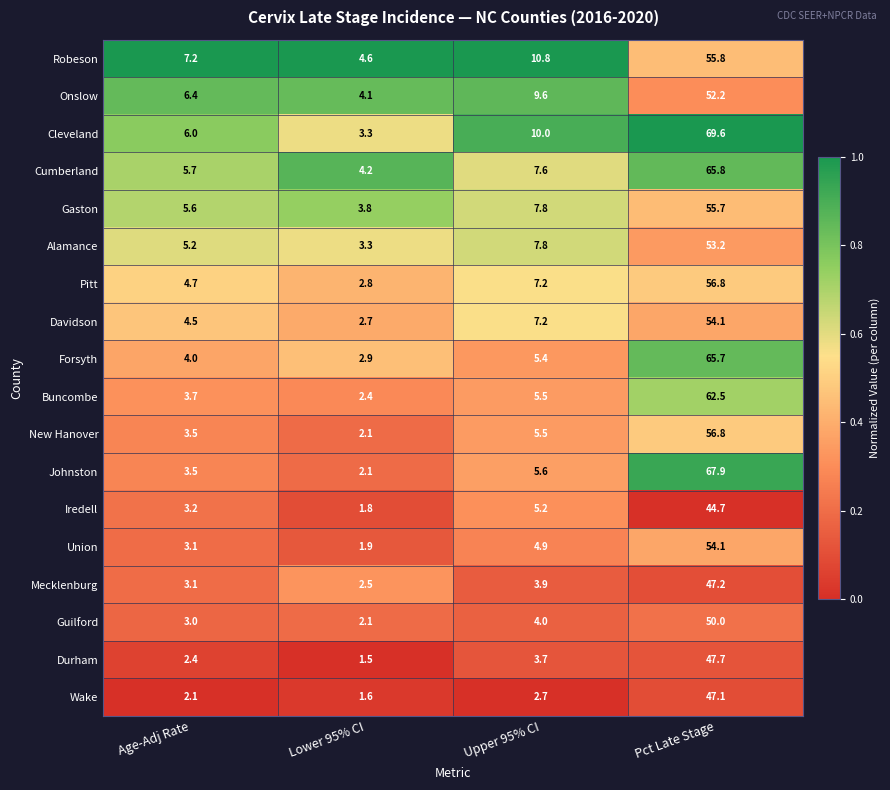

What is the lowest value of the Durham series?

1.5